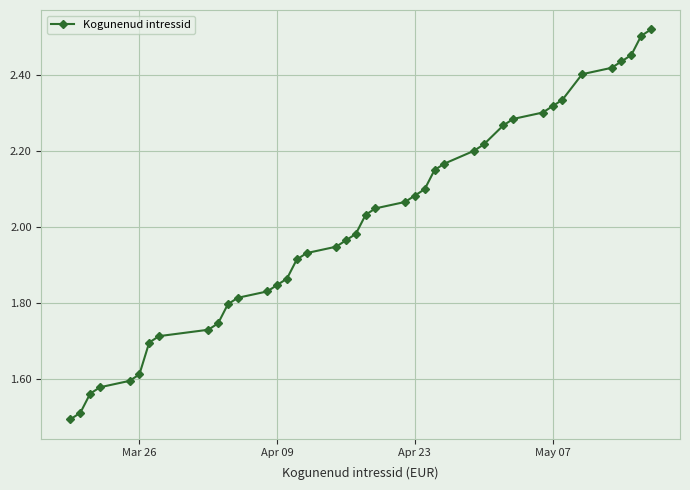

True or false: the data has more than 1 interior local peaks.

False